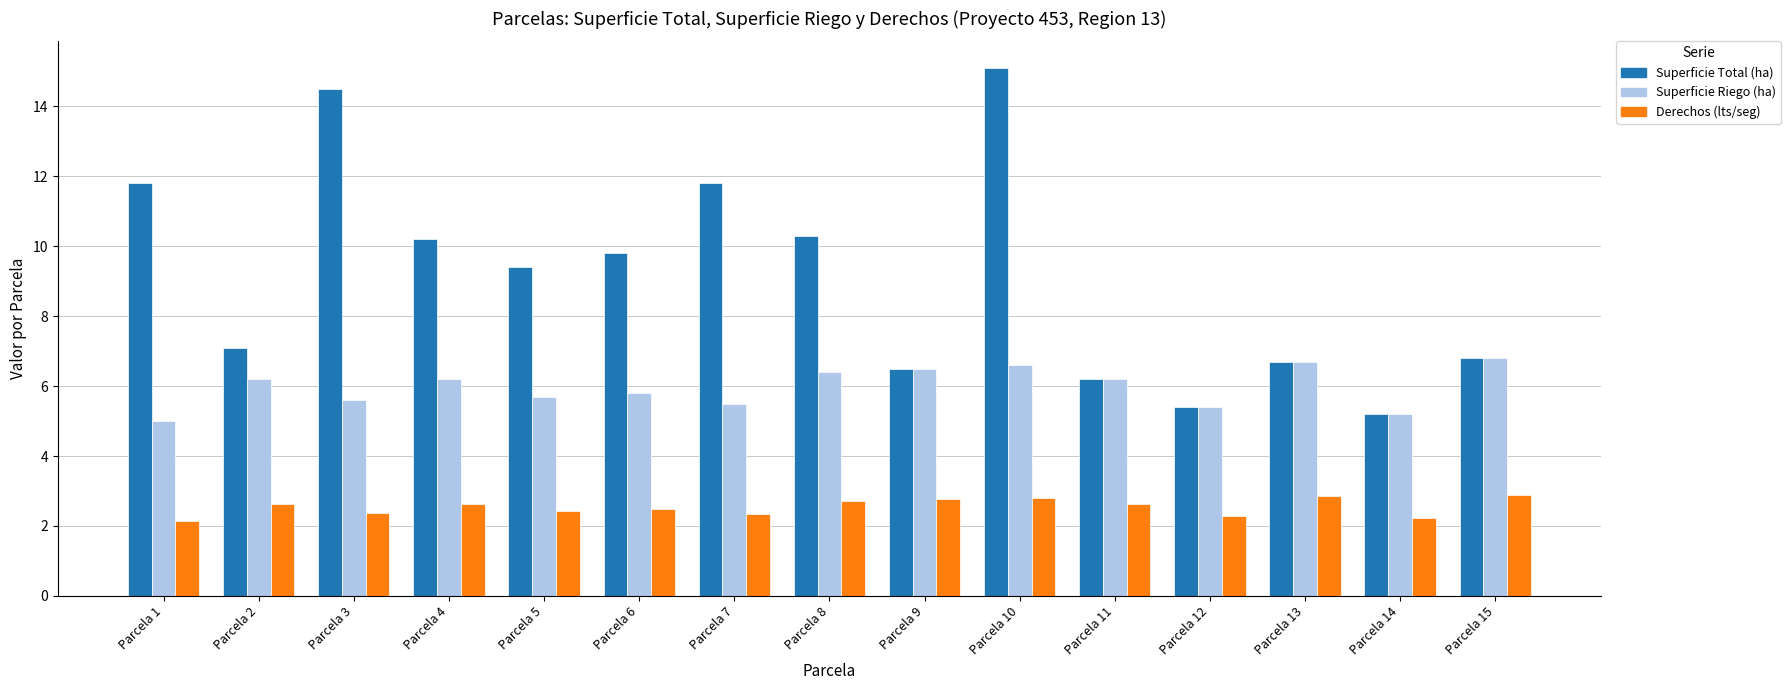

True or false: Derechos (lts/seg) has a value of 2.9 at Parcela 13.

True